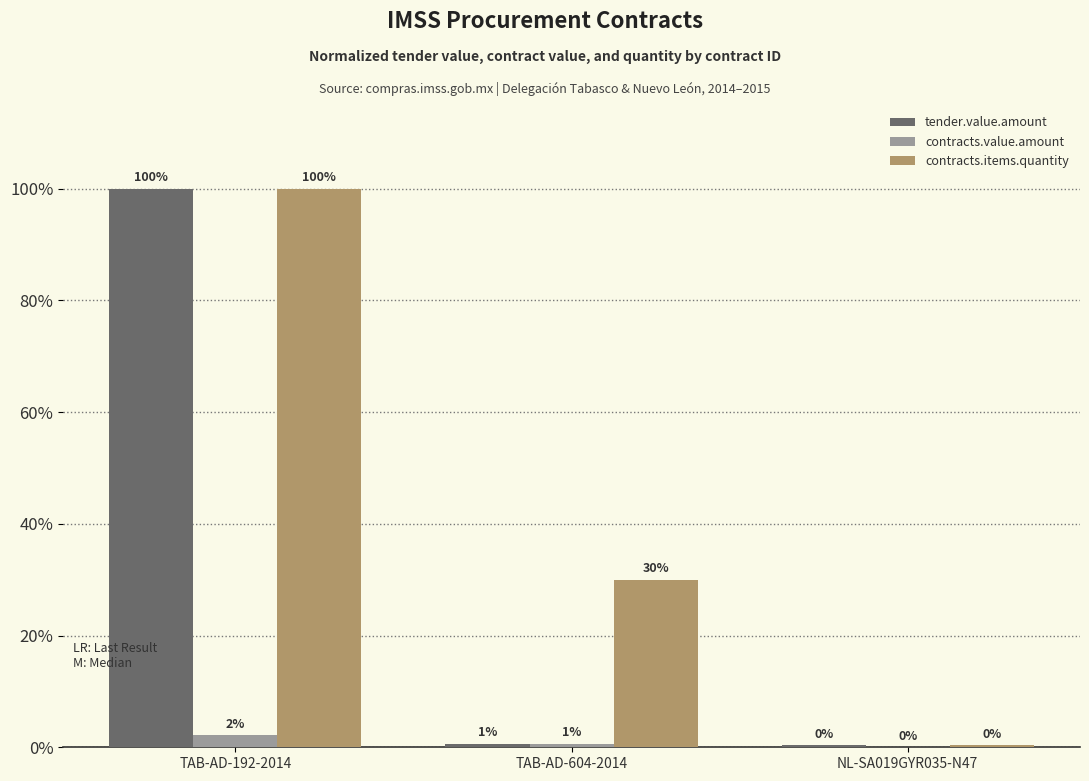

What is the highest value of the contracts.items.quantity series?

100.0